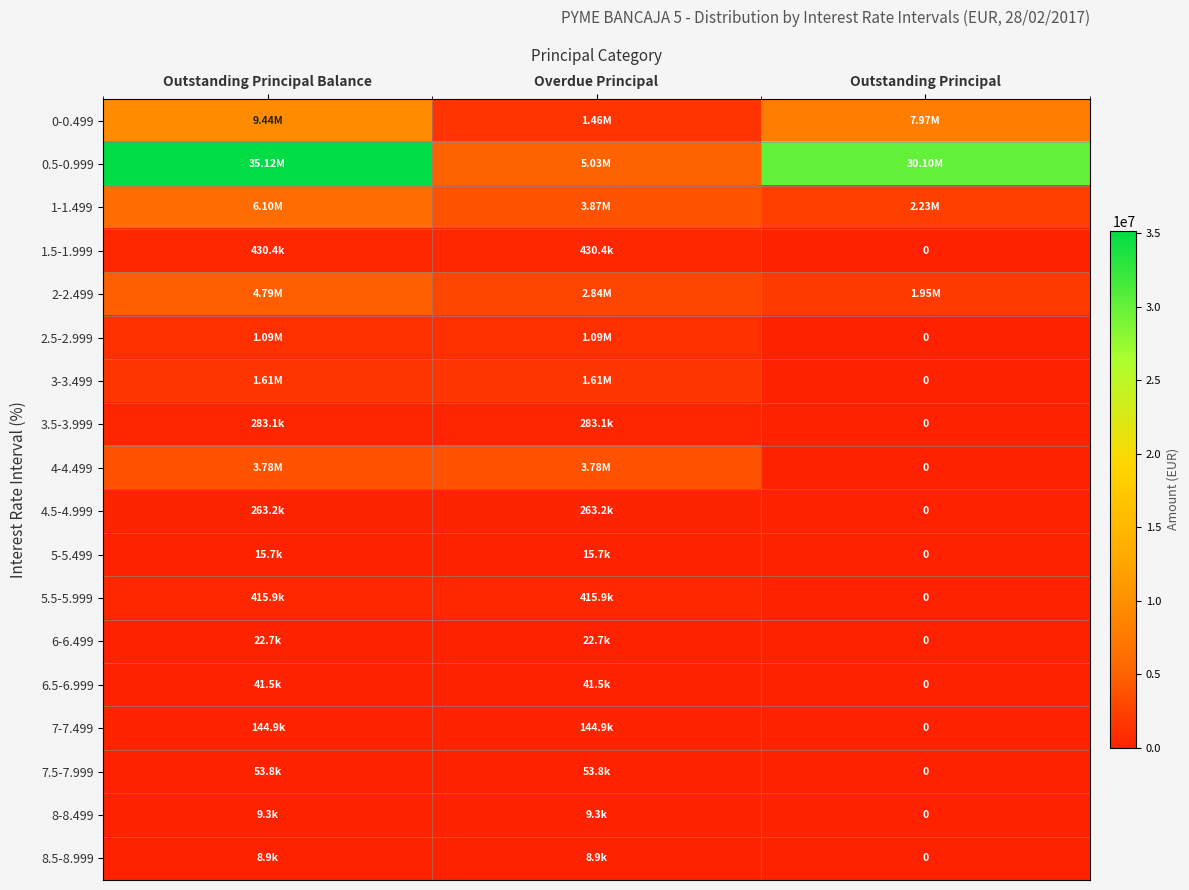

Where is 1-1.499 nearest to the value 4165876?

Overdue Principal